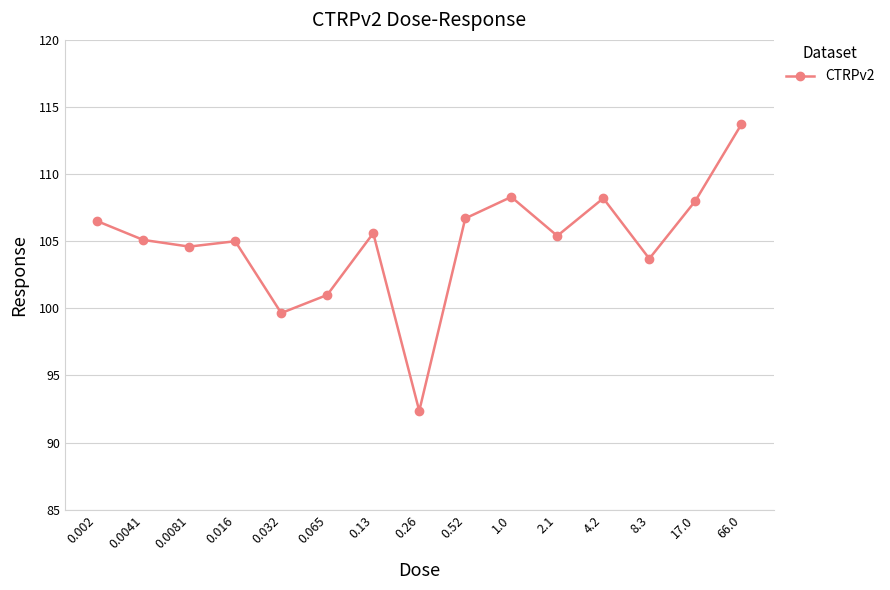

What is the value of the 6th point from the left?

101.0